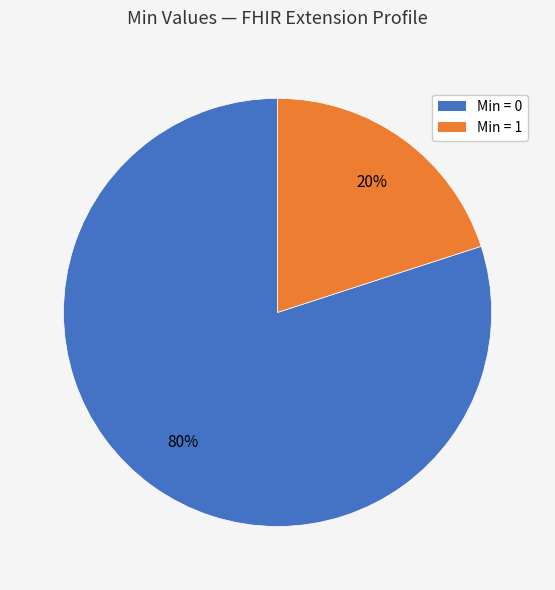

Does any single category account for the majority?

Yes